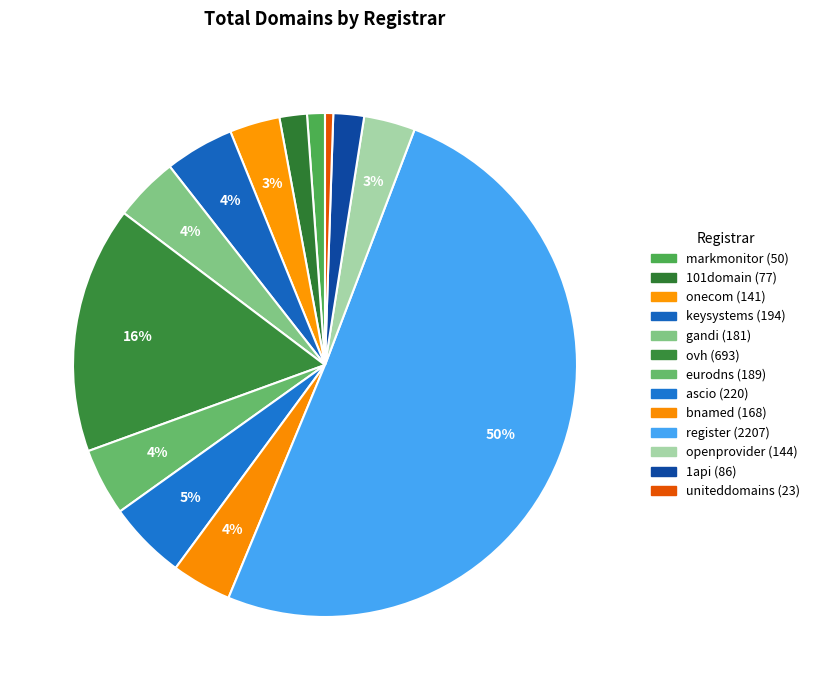

Rank the categories by value from lowest to highest.

uniteddomains, markmonitor, 101domain, 1api, onecom, openprovider, bnamed, gandi, eurodns, keysystems, ascio, ovh, register